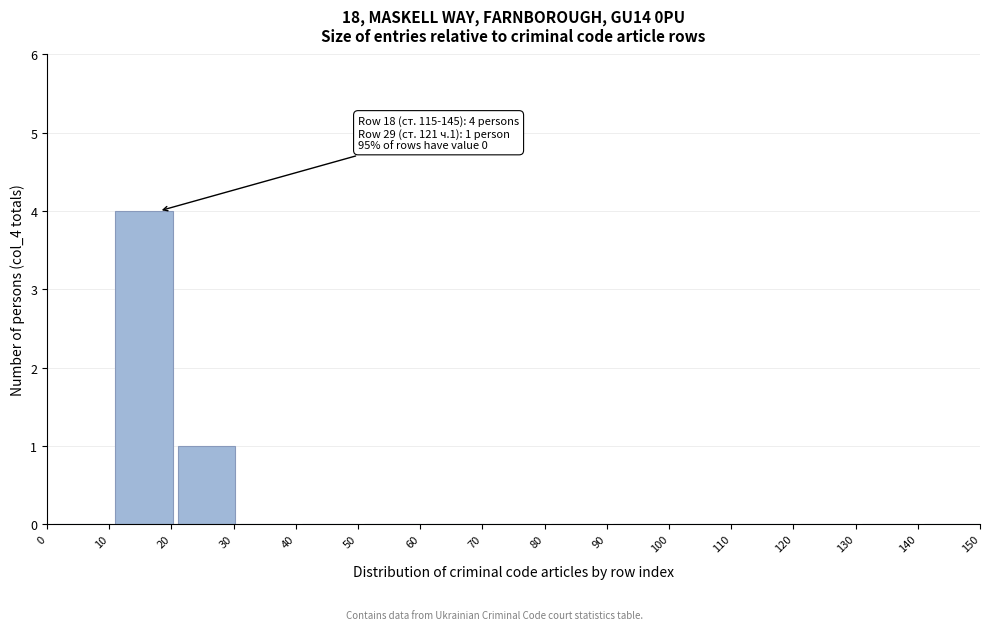

Reading right to left, what are all the values shown in this chart?

150=0	140=0	130=0	120=0	110=0	100=0	90=0	80=0	70=0	60=0	50=0	40=0	30=1	20=4	10=0